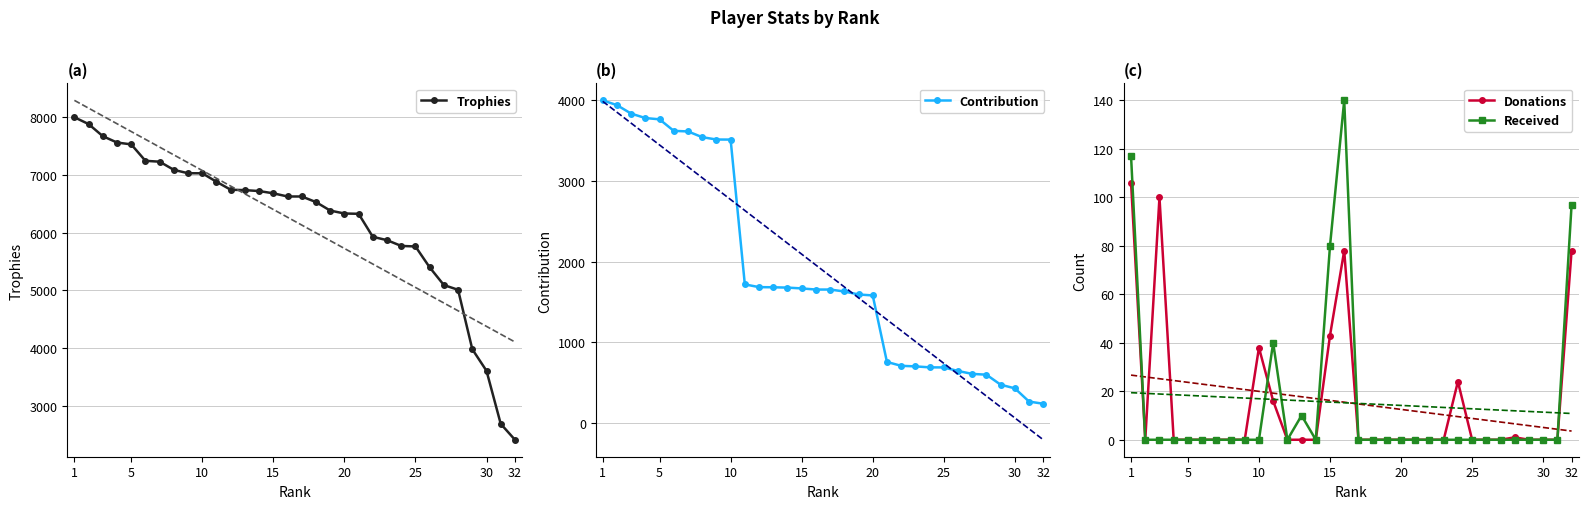

At which category does the chart reach its peak across all series?

1